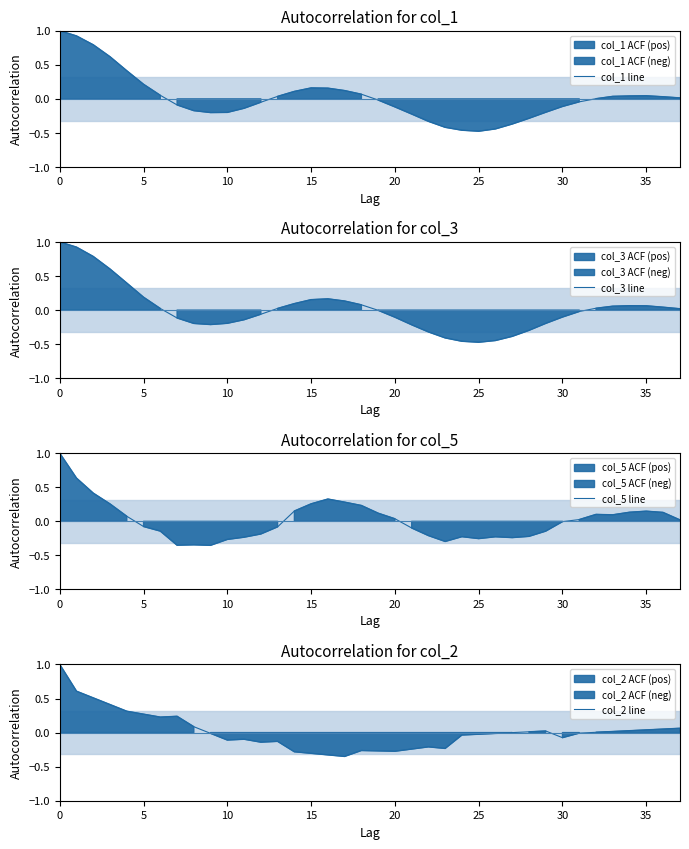

Where is col_5 line nearest to the value 0?

30